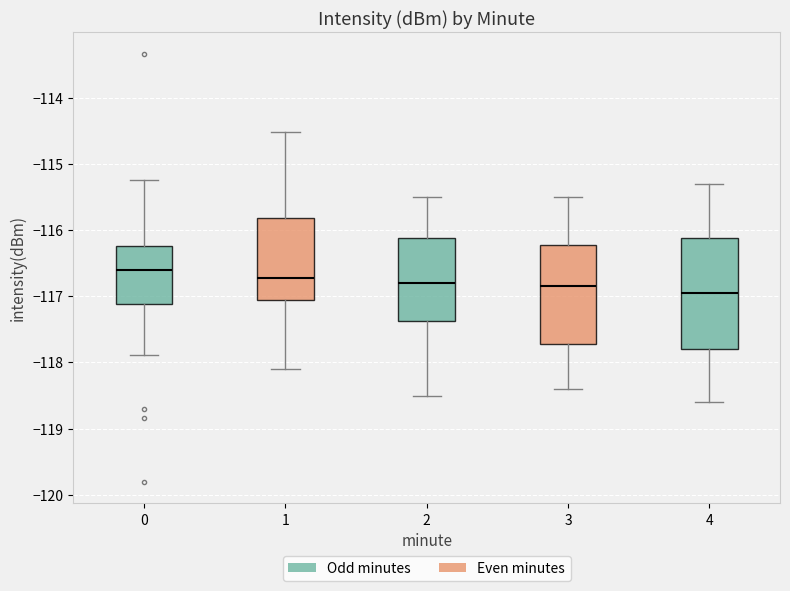

Comparing the boxes themselves (not the whiskers), which one is the tallest?

4